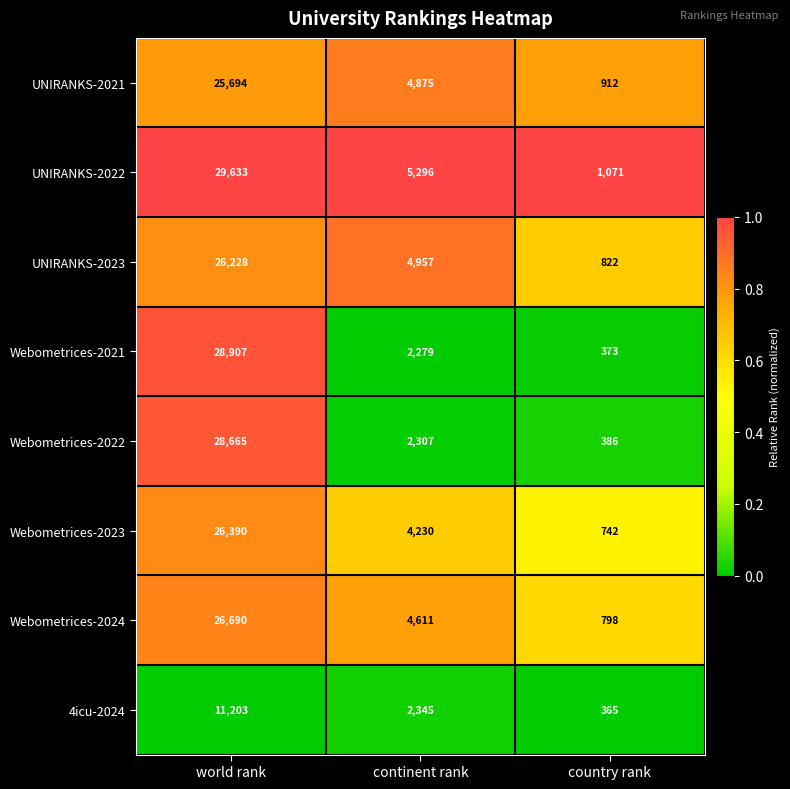

The value of Webometrices-2024 at world rank is 26690. True or false?

True